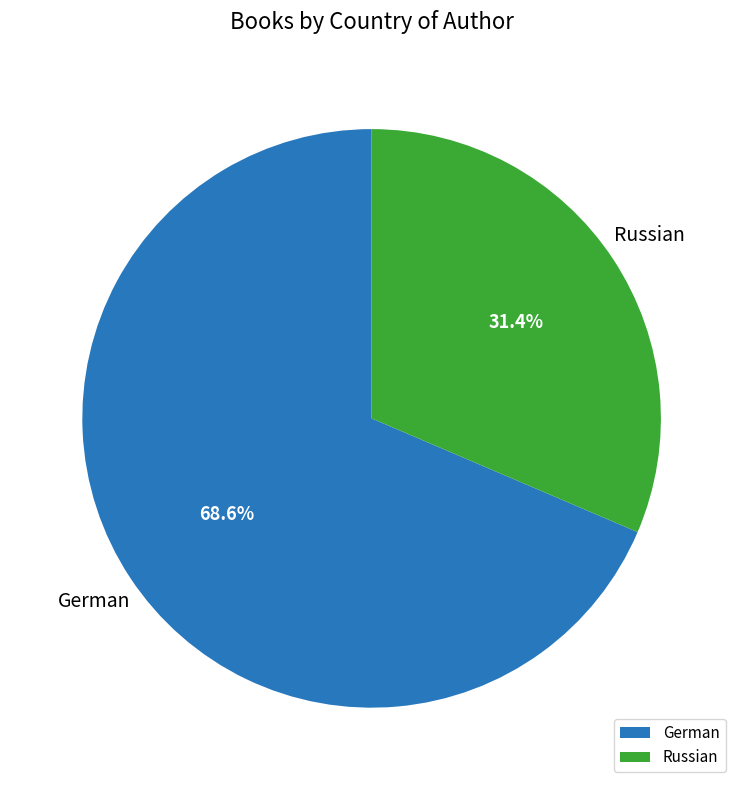

Which slice represents more than half of the pie?

German